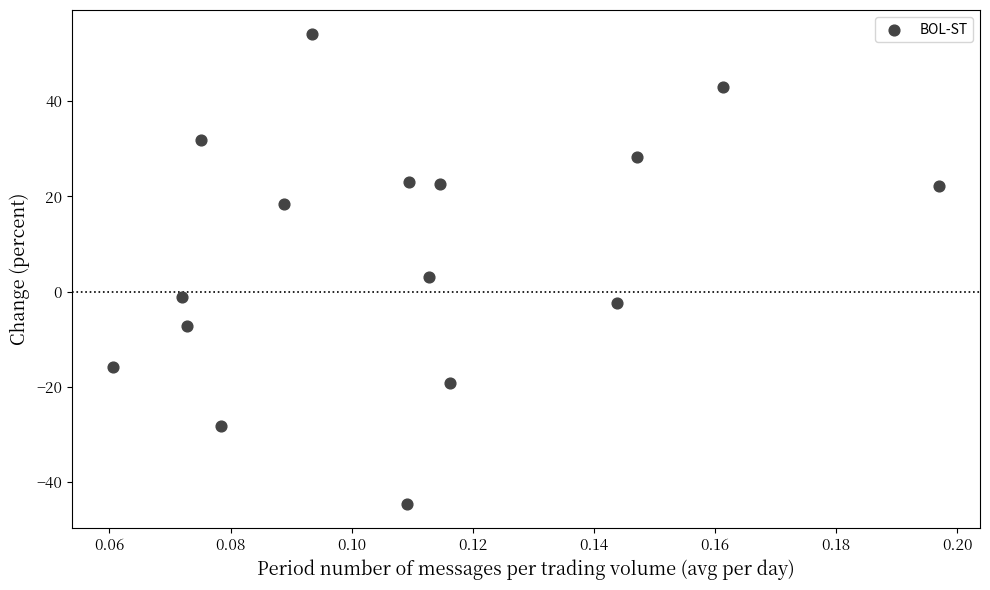

What is the range of Y values (max minus min)?

98.8